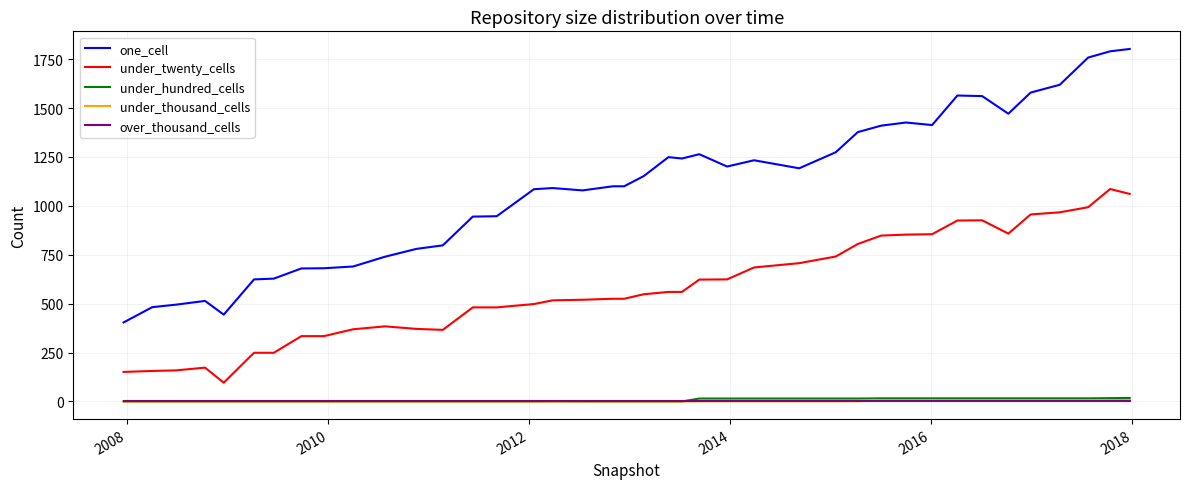

Which series has the largest range (max minus min)?

one_cell